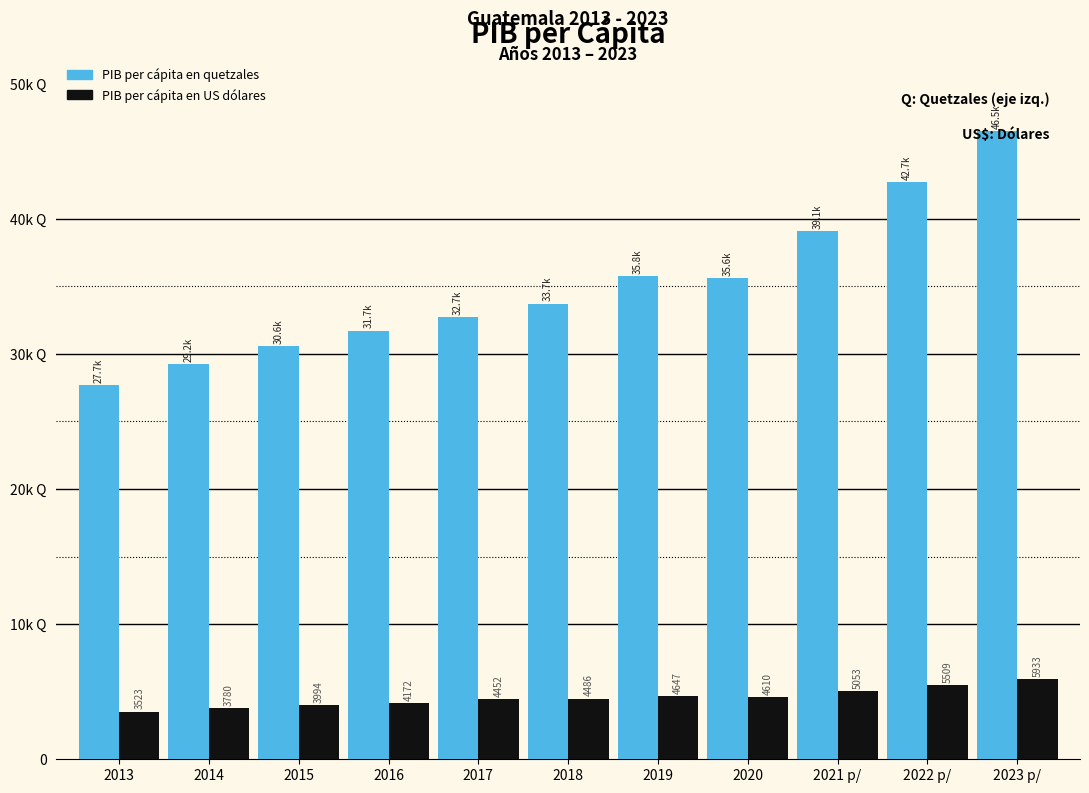

Does the chart contain any negative values?

No